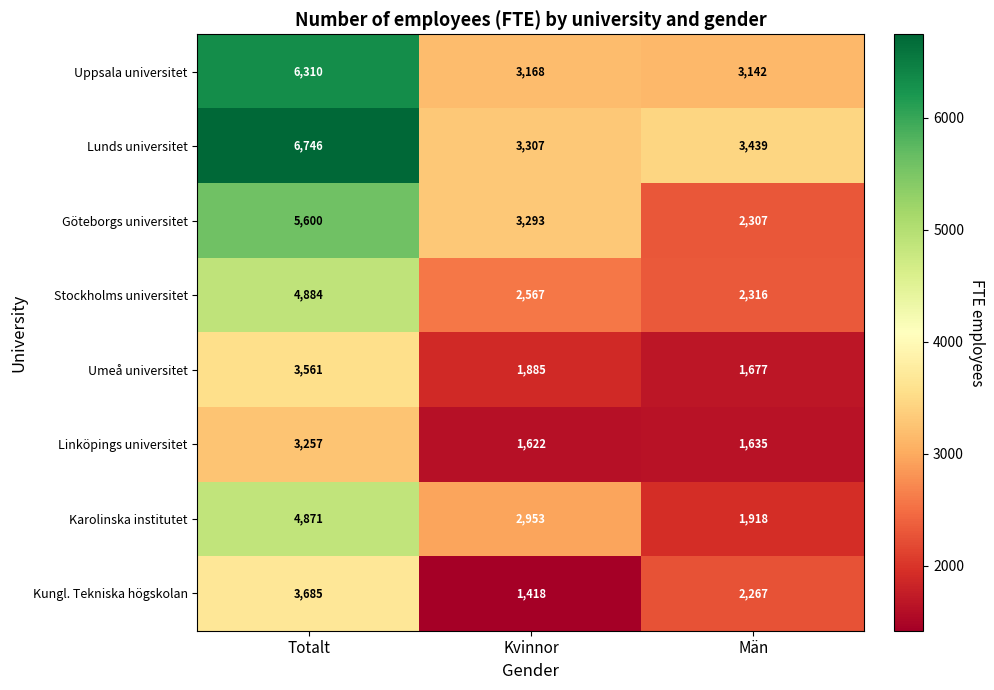

How many categories are shown in the chart?

3